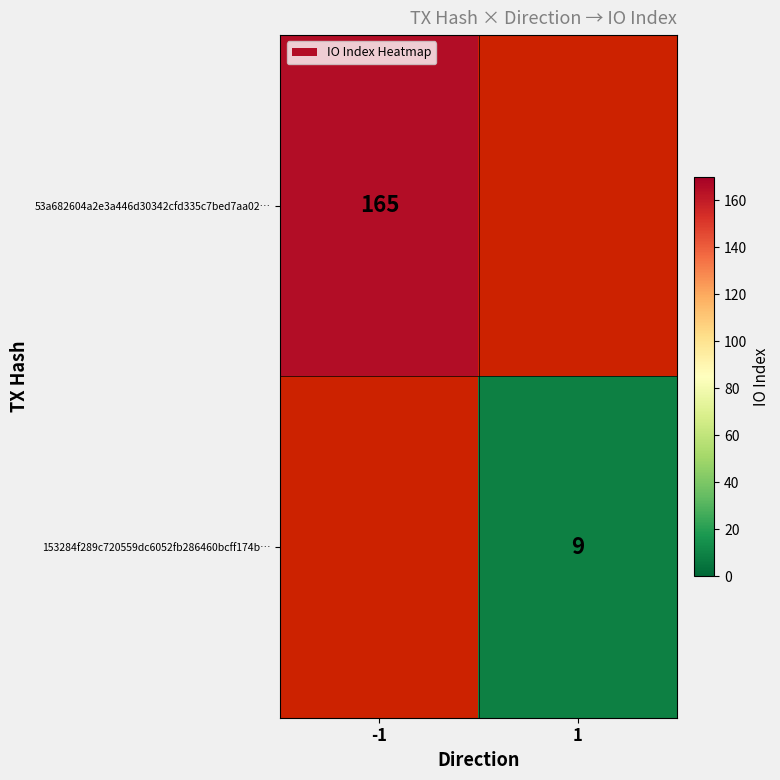

True or false: 53a682604a2e3a446d30342cfd335c7bed7aa02… has a value of 165 at -1.

True